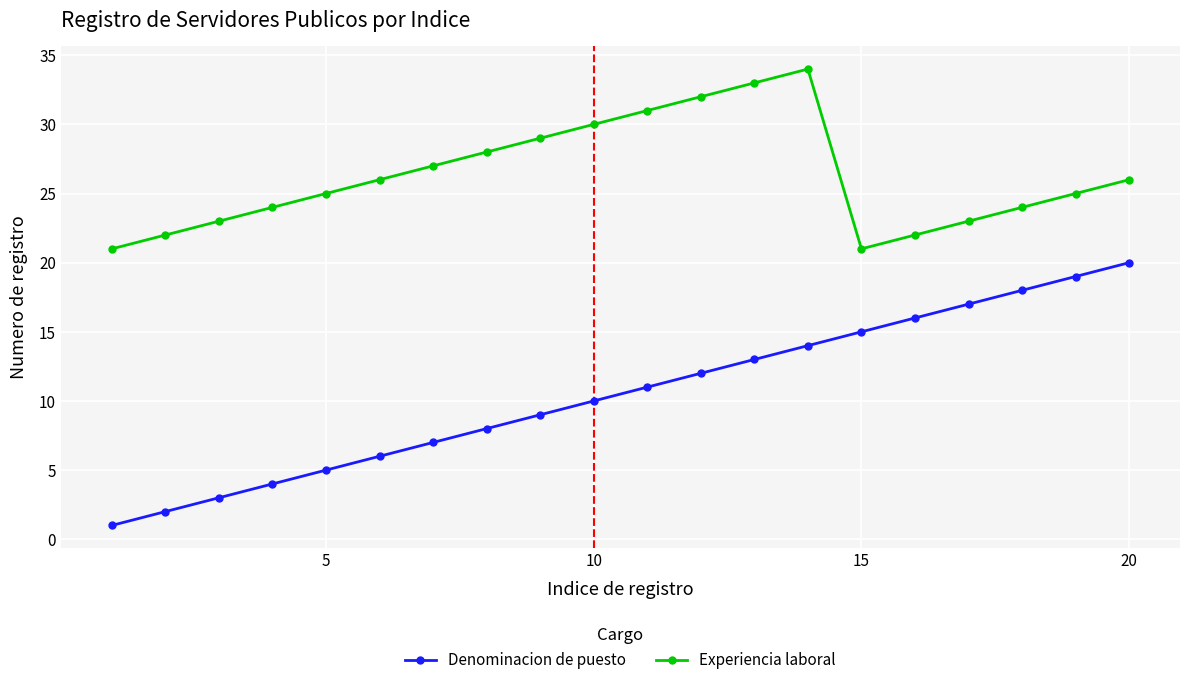

How many interior local valleys does the Experiencia laboral series have?

1